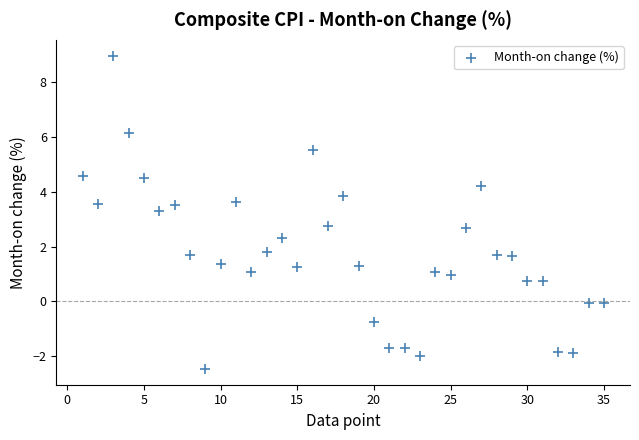

What is the range of X values (max minus min)?

34.0